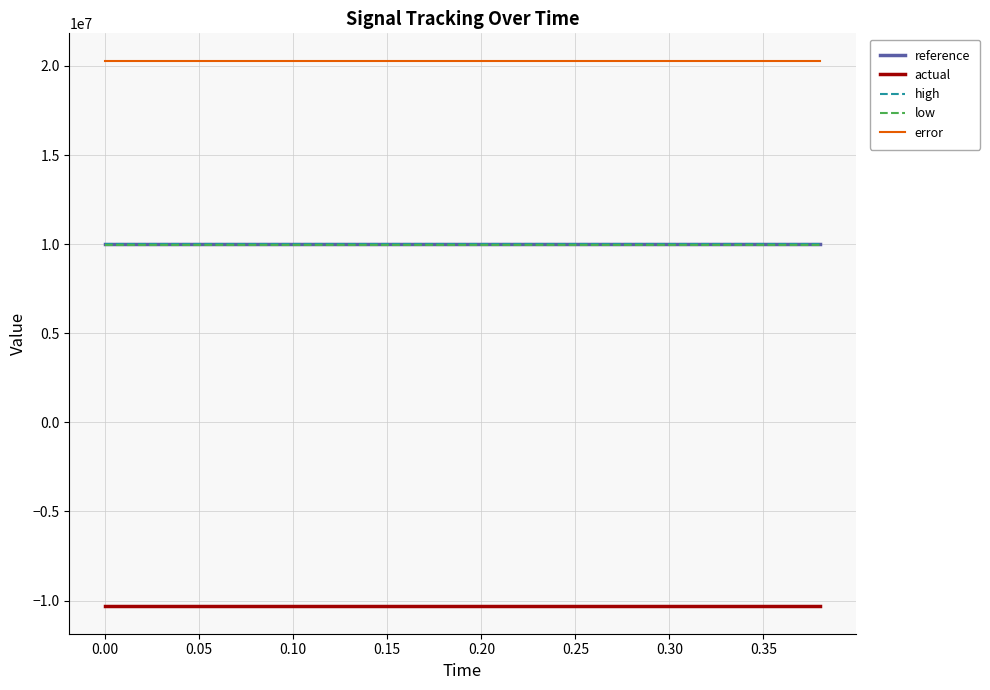

What is the lowest value of the high series?

10030000.0